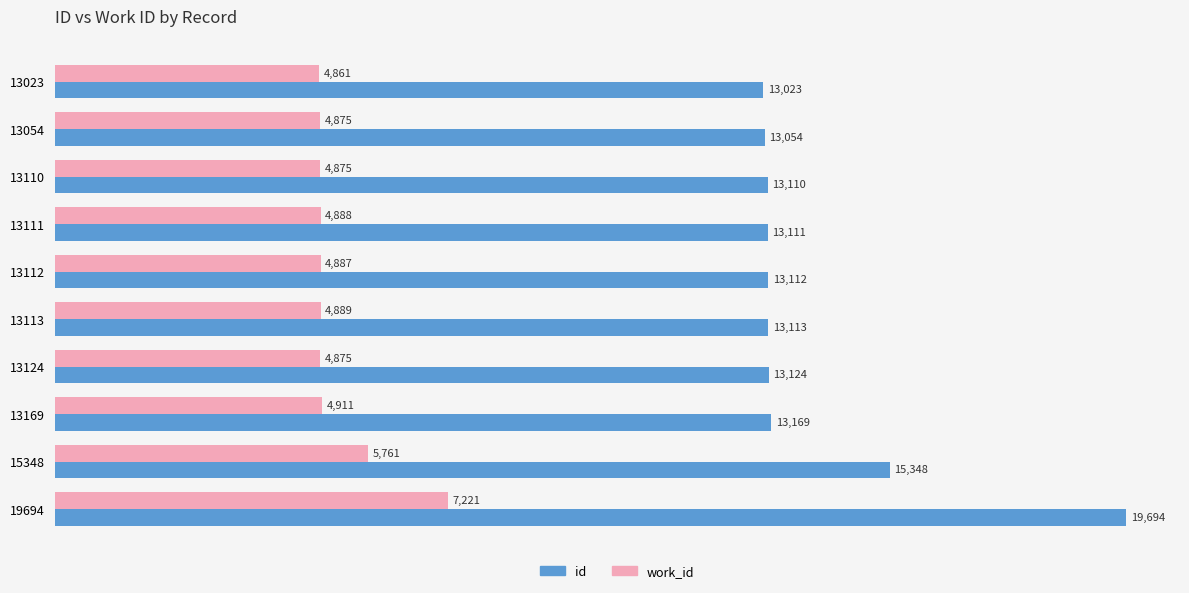

What is the difference between the maximum and minimum values in the work_id series?

2360